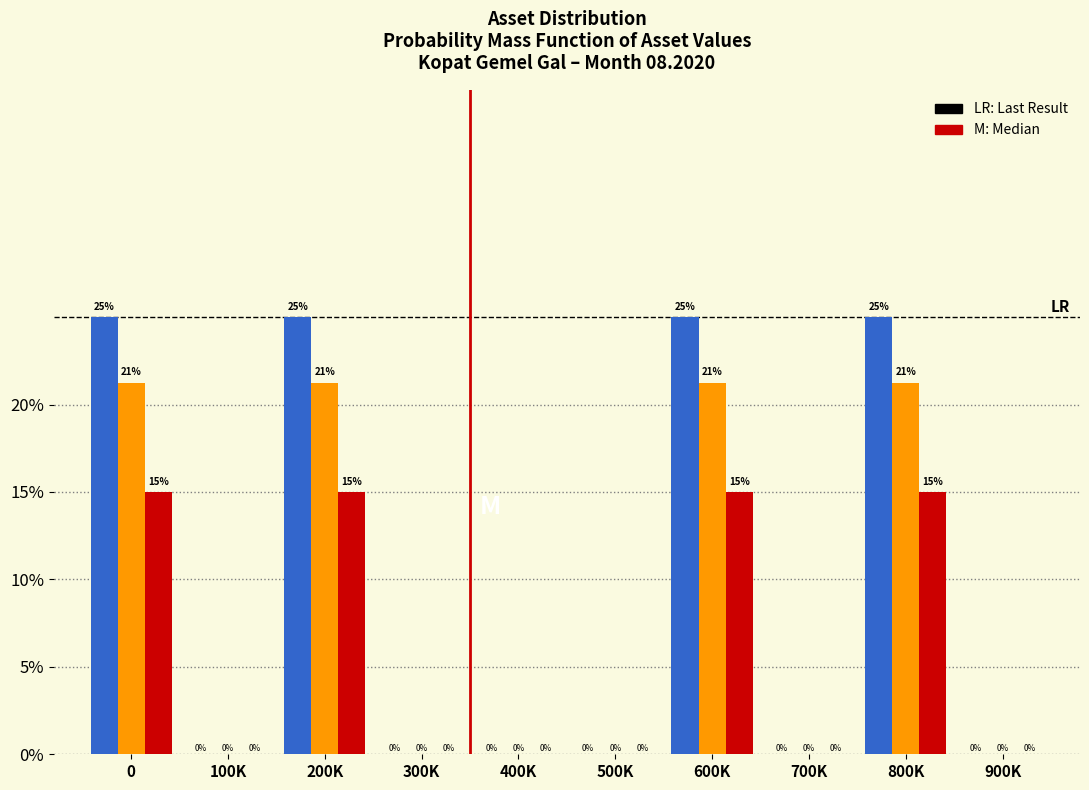

What is the maximum value shown in the chart?

25.0